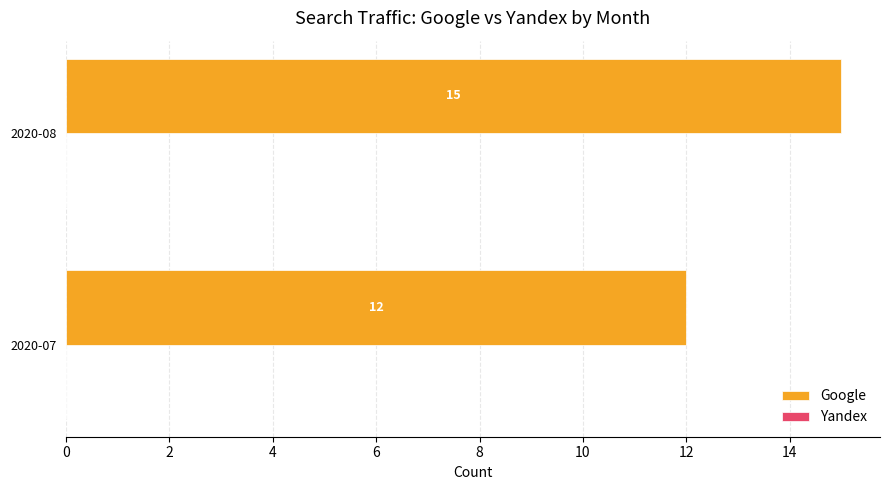

Reading top to bottom, list all the values displayed in this chart.

2020-08=15	2020-07=12